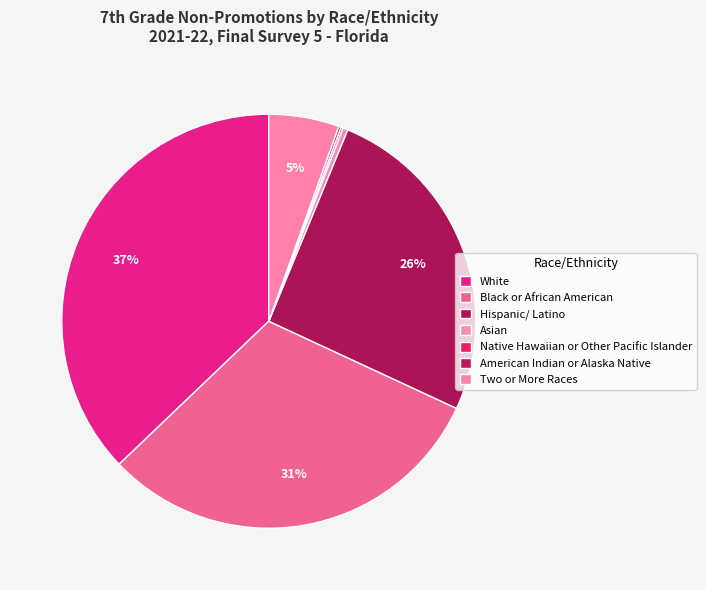

Which category has the biggest portion of the pie?

White